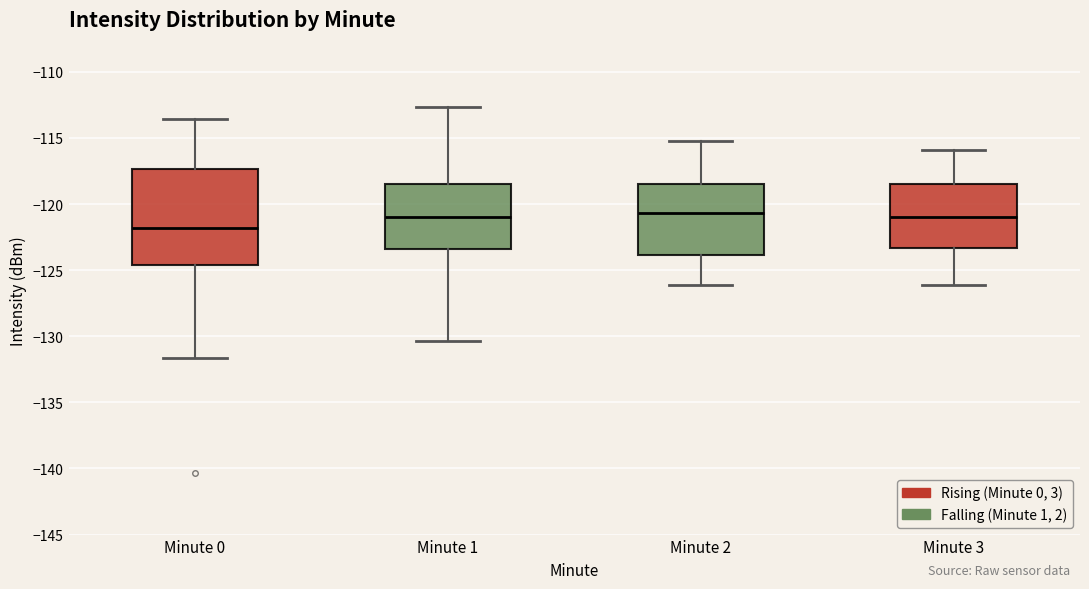

Reading left to right, transcribe this box plot: for each box, give where its median line is, the range the box spans, and where its two whiskers end, as read against the y-axis. The values are not printed on the chart, so give them approximately, as read against the axis.

Minute 0: median -122.0, box -124.5 to -117.5, whiskers -131.5 to -113.5
Minute 1: median -121.0, box -123.5 to -118.5, whiskers -130.5 to -112.5
Minute 2: median -120.5, box -124.0 to -118.5, whiskers -126.0 to -115.0
Minute 3: median -121.0, box -123.5 to -118.5, whiskers -126.0 to -116.0